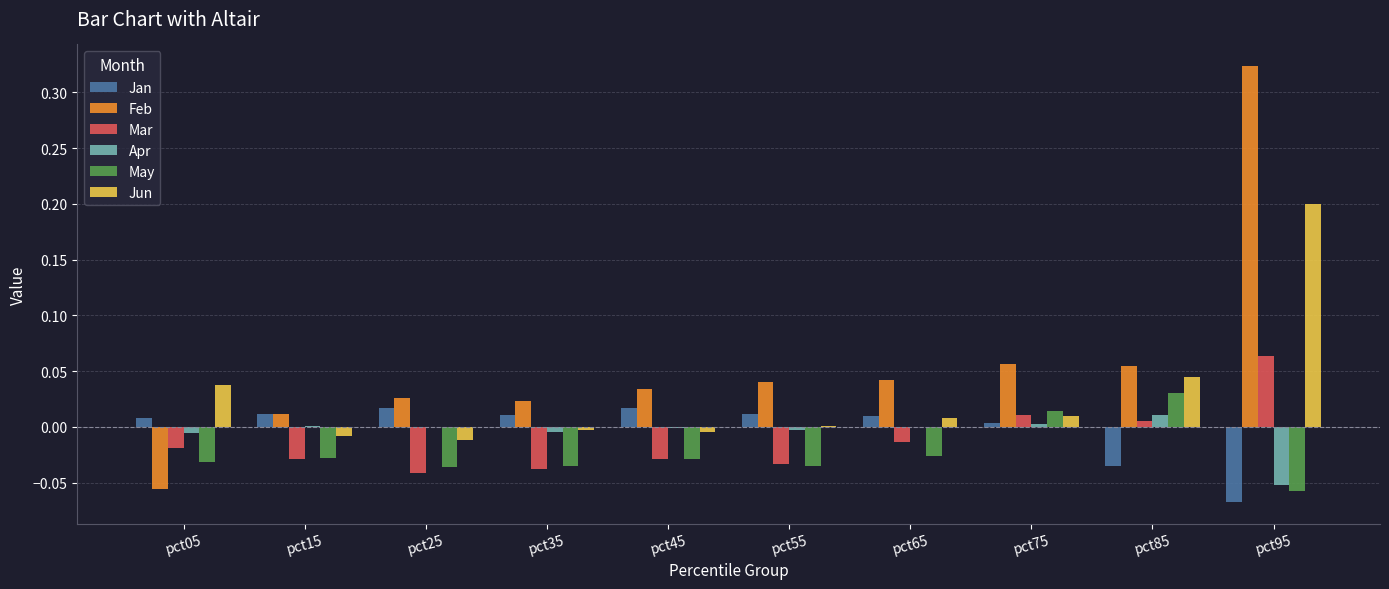

At which category is the sum across all series the highest?

pct95